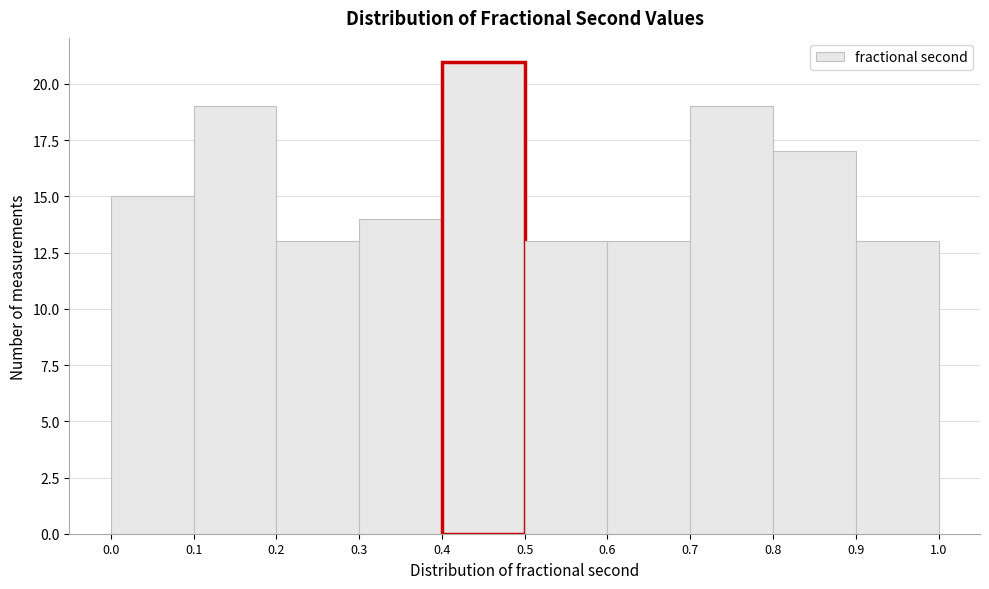

What is the height of the bar covering 0.3 to 0.4 on the x-axis? The values are not printed on the chart, so give them approximately, as read against the axis.

14